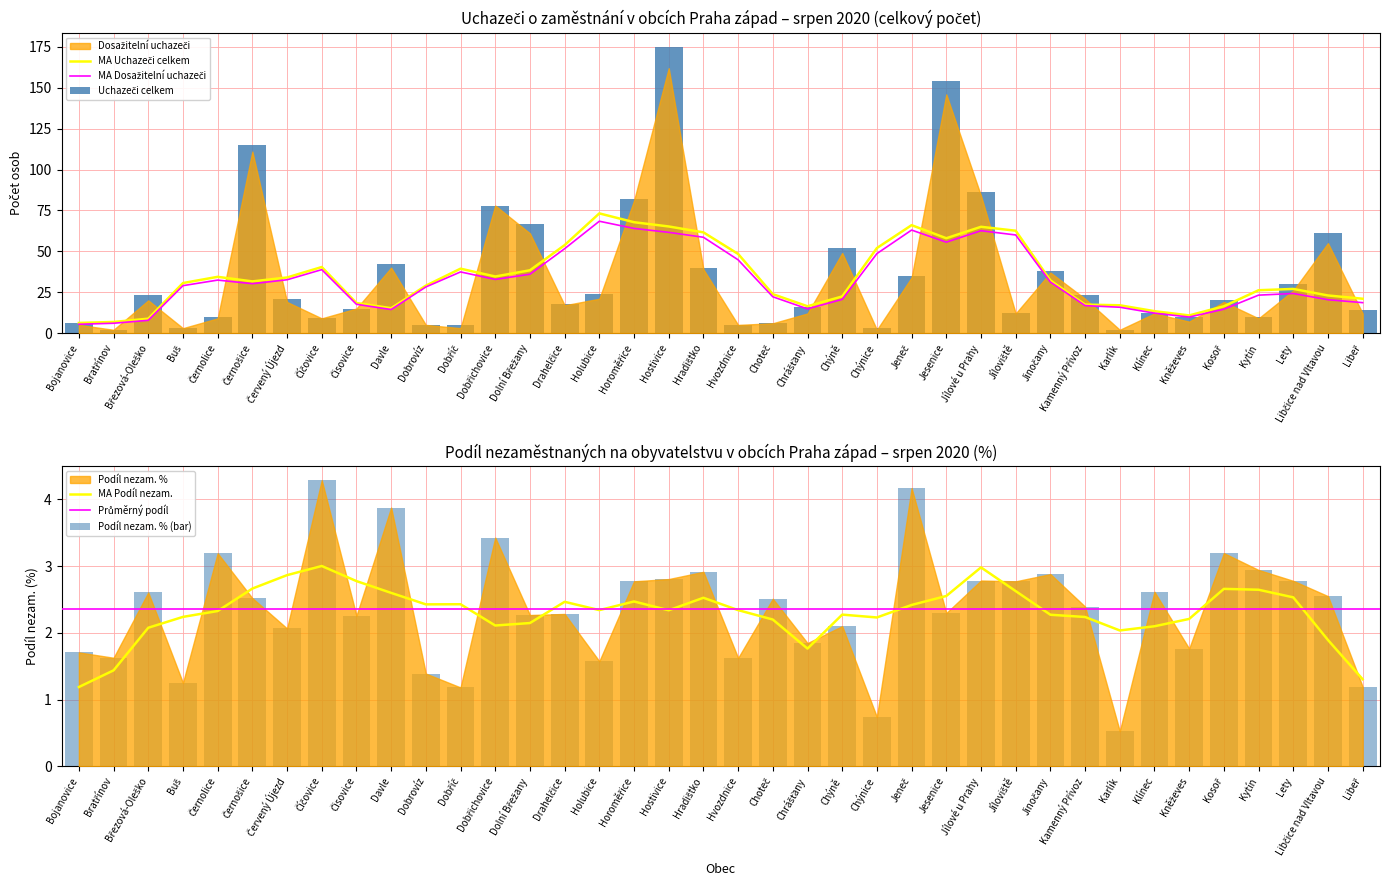

What is the label of the 23rd bar from the left?

Chýně